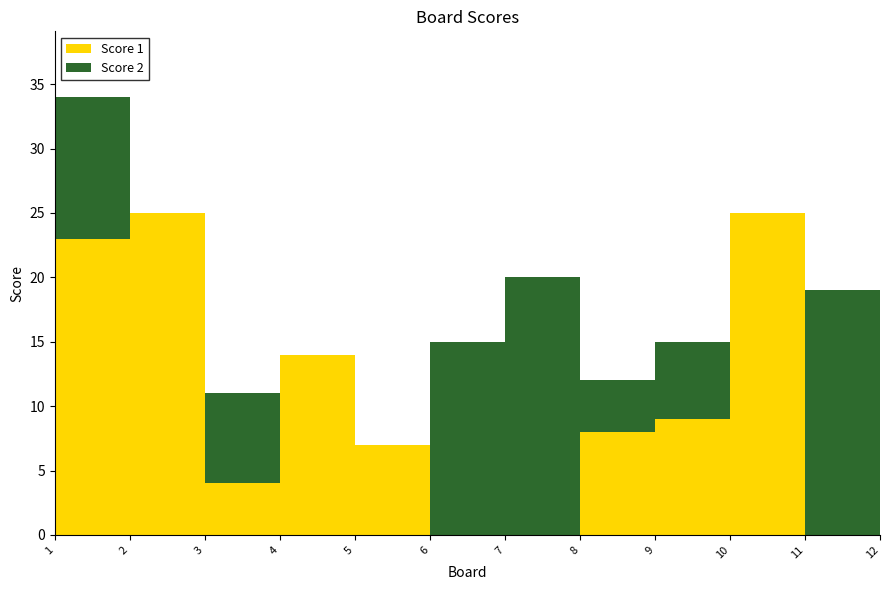

What is the value of the Score 2 point at the 9th from the left?

6